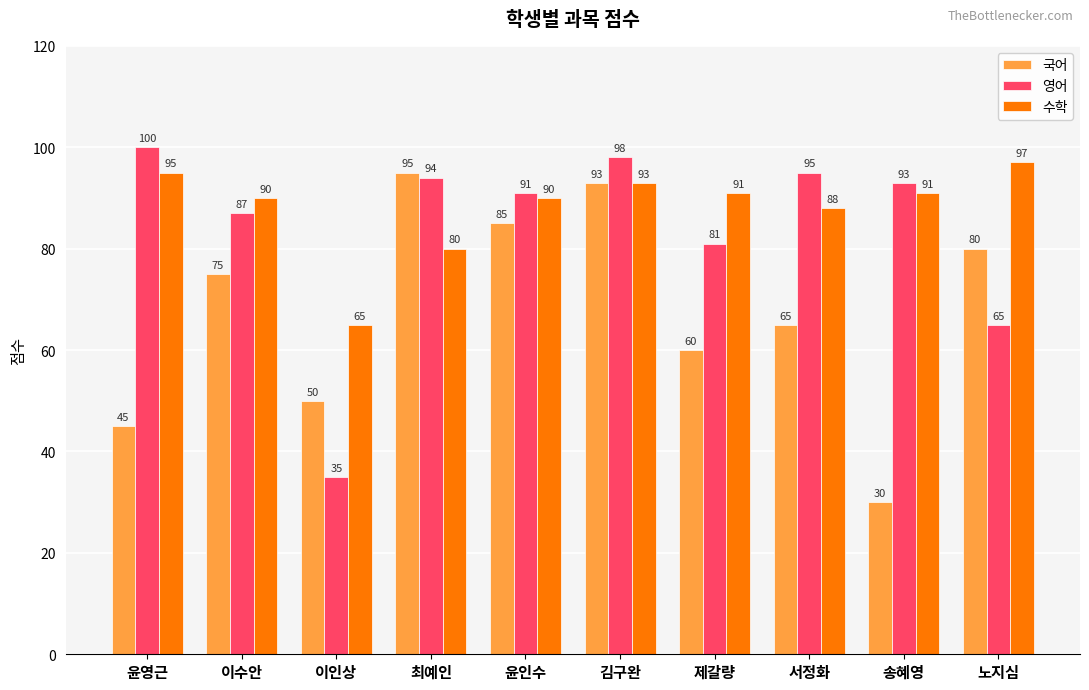

What is the spread (max minus min) of values at 윤영근?

55